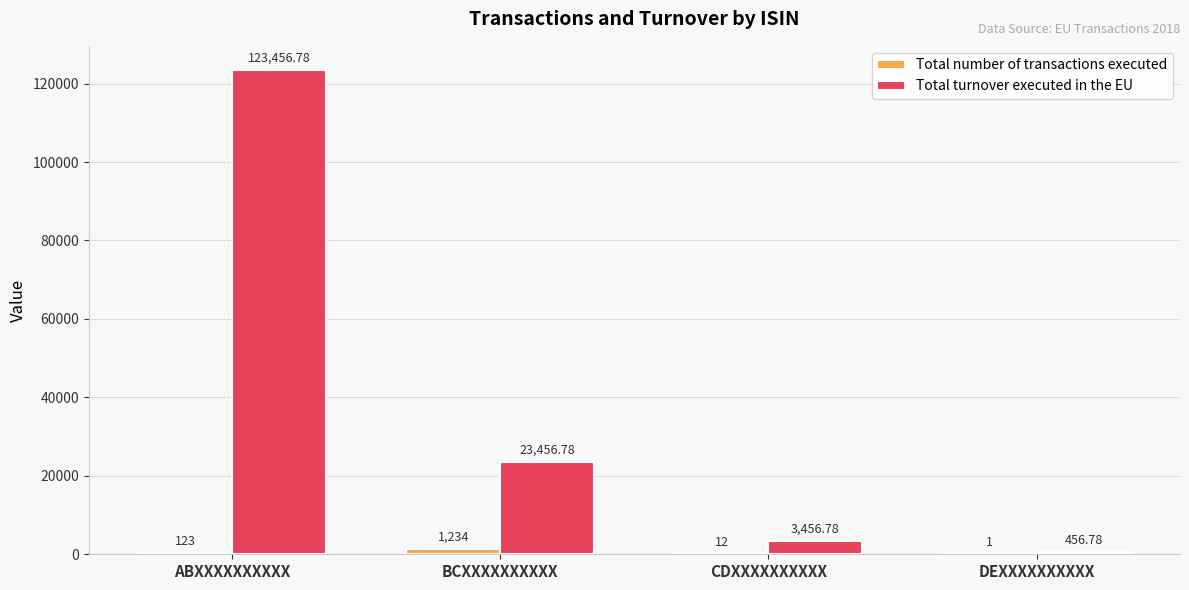

At which category is the sum across all series the highest?

ABXXXXXXXXXX